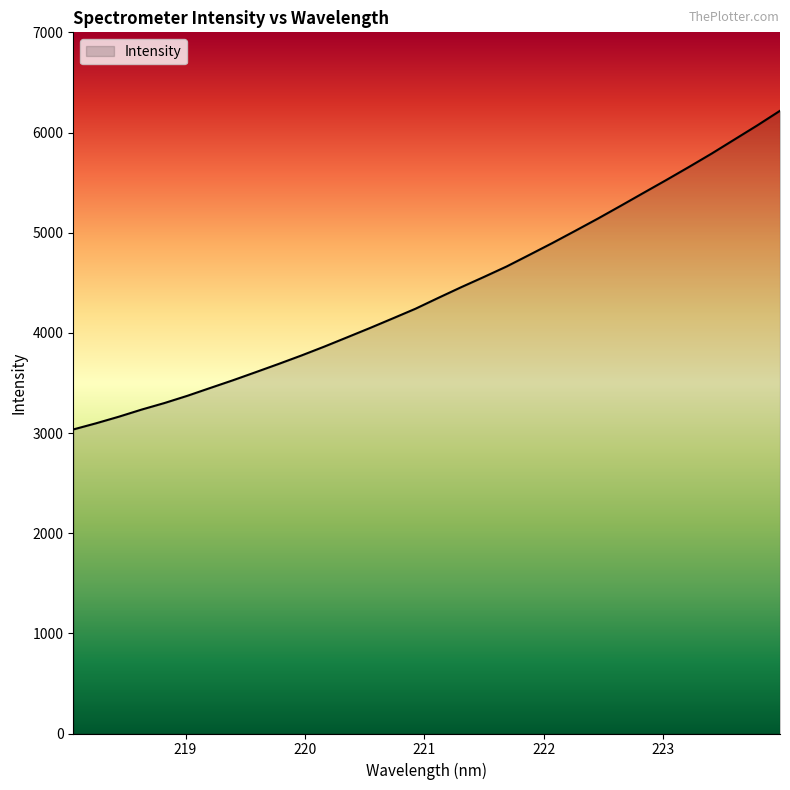

What is the minimum value shown in the chart?

3035.4